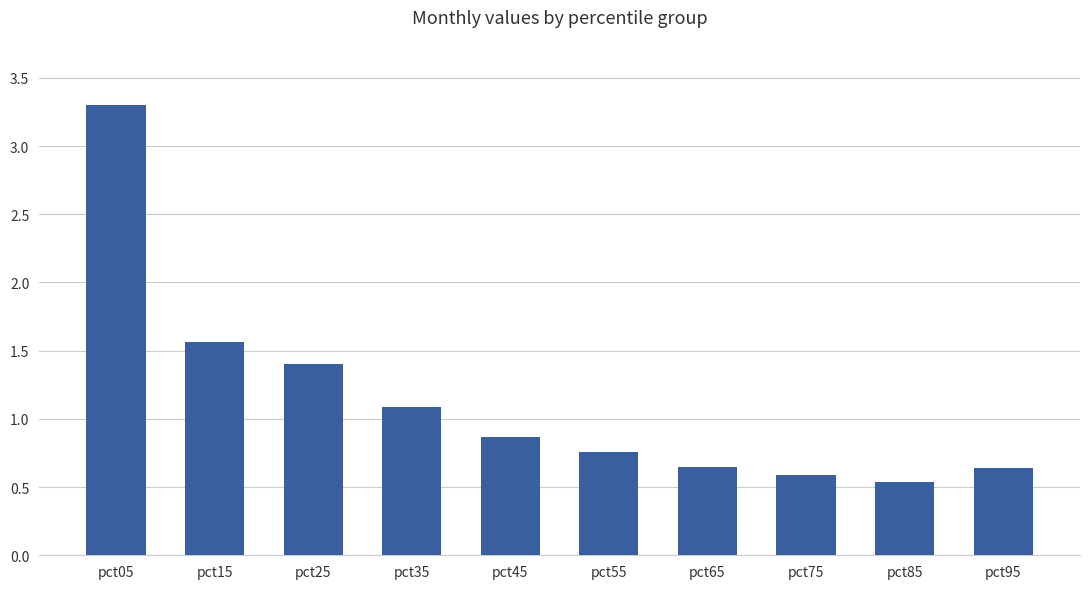

What is the value of the 3rd bar from the left?

1.4